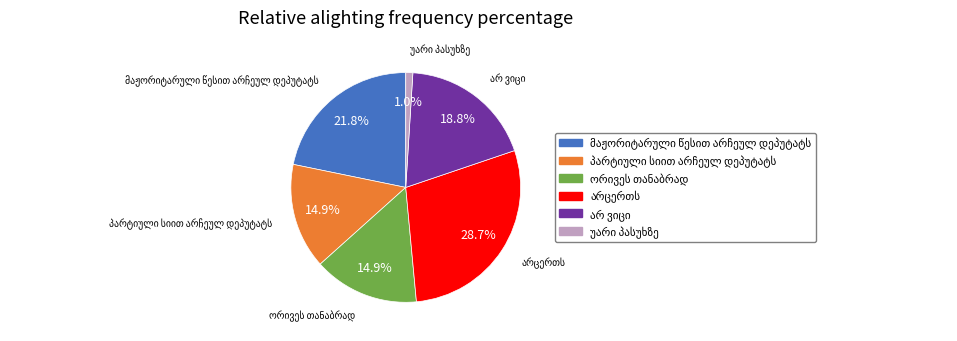

Is there any slice that represents more than half of the pie?

No